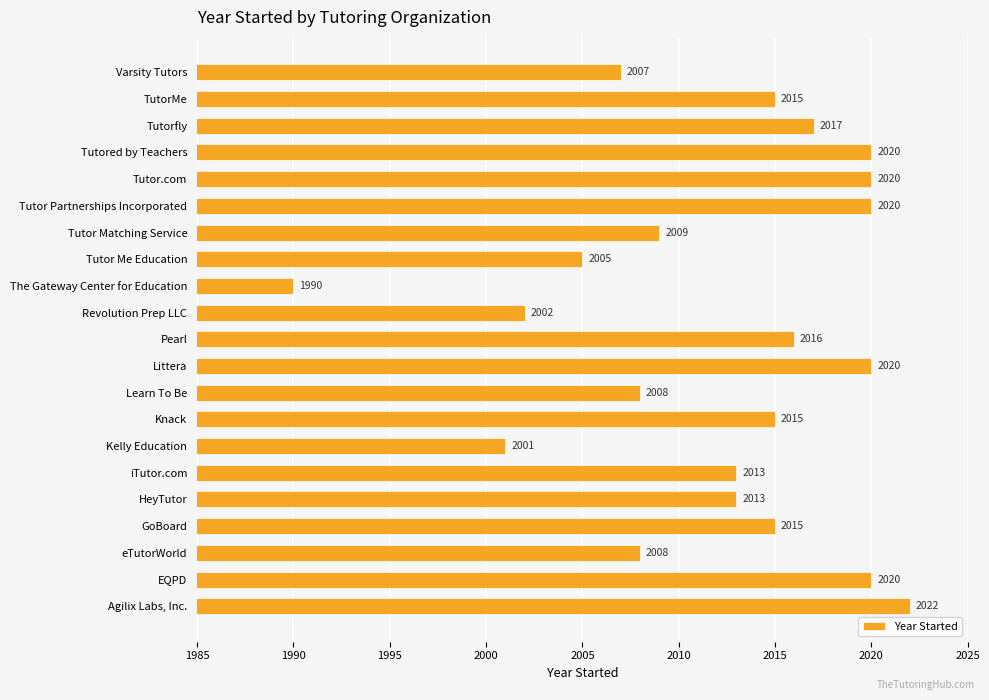

Which category has the highest value across all series?

Agilix Labs, Inc.